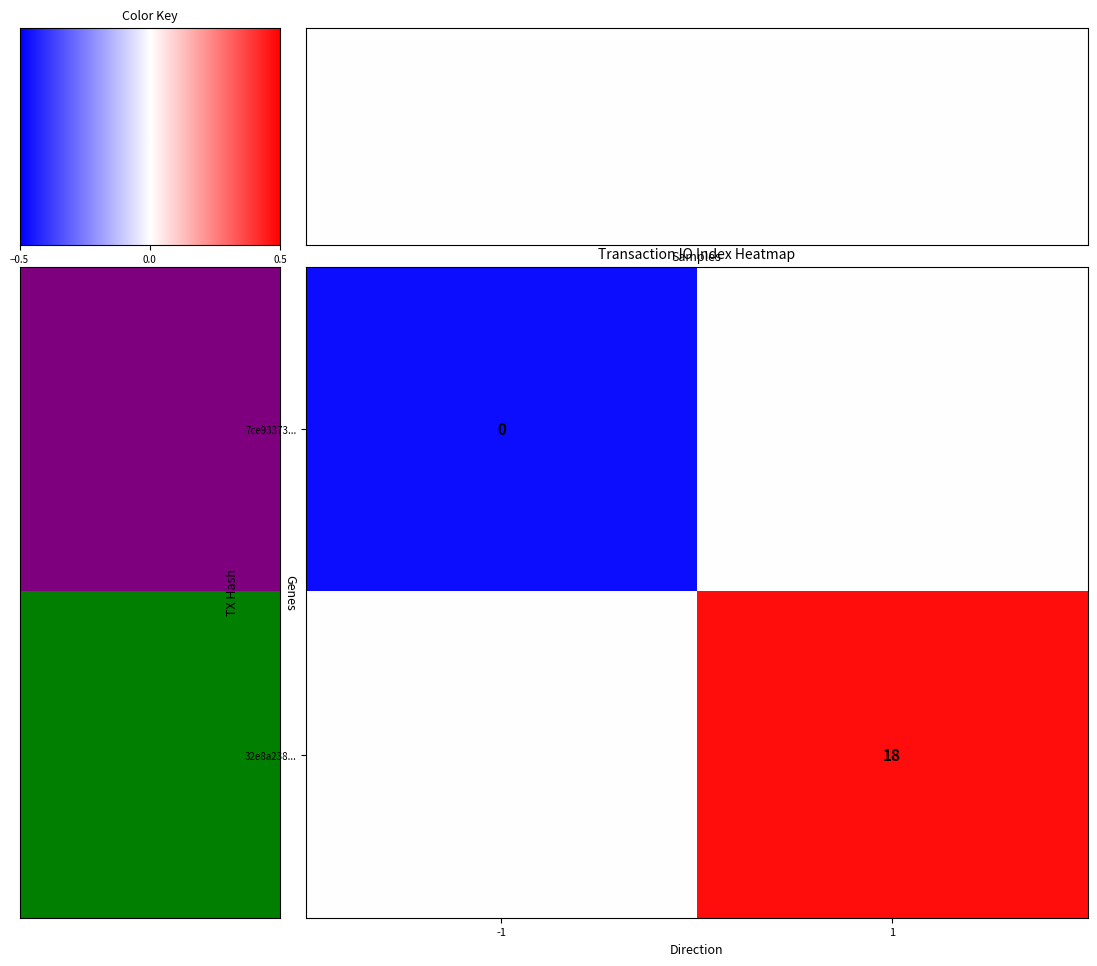

Rank the series by their average value, from lowest to highest.

row_0, row_1